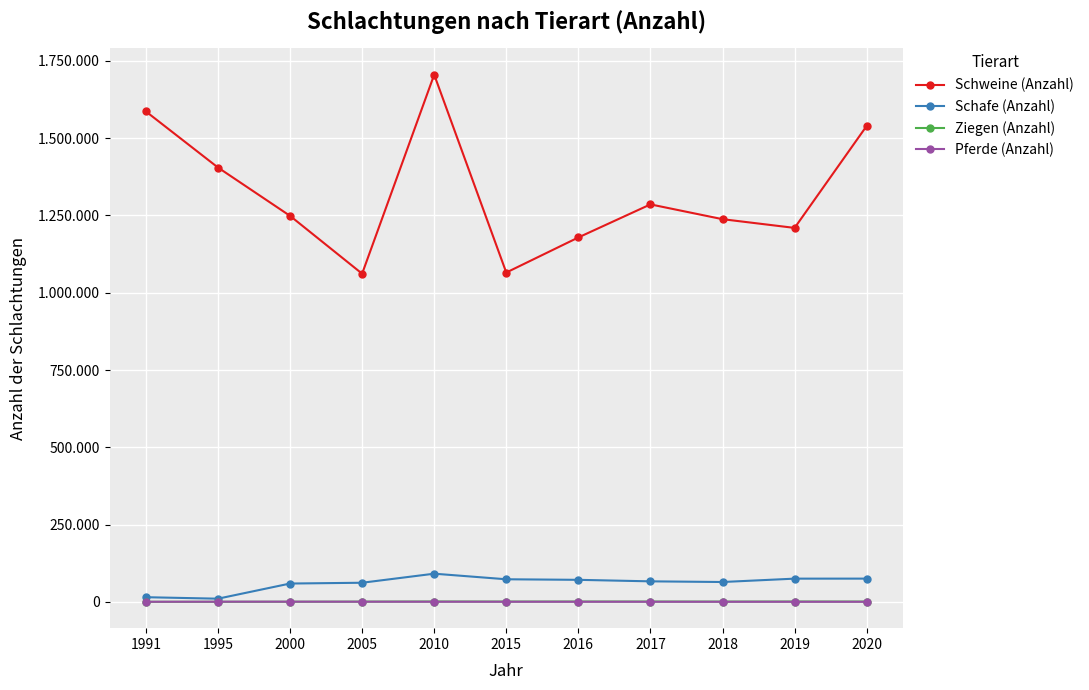

Reading left to right, list all the values displayed in this chart.

Schweine (Anzahl): 1991=1586628	1995=1405200	2000=1248759	2005=1061622	2010=1705534	2015=1065339	2016=1178898	2017=1285880	2018=1238008	2019=1209780	2020=1539742
Schafe (Anzahl): 1991=14957	1995=10166	2000=59173	2005=61727	2010=91047	2015=72974	2016=71165	2017=66277	2018=64122	2019=75020	2020=75083
Ziegen (Anzahl): 1991=59	1995=100	2000=297	2005=628	2010=1023	2015=815	2016=952	2017=901	2018=737	2019=976	2020=850
Pferde (Anzahl): 1991=188	1995=473	2000=511	2005=383	2010=289	2015=263	2016=225	2017=190	2018=166	2019=153	2020=132